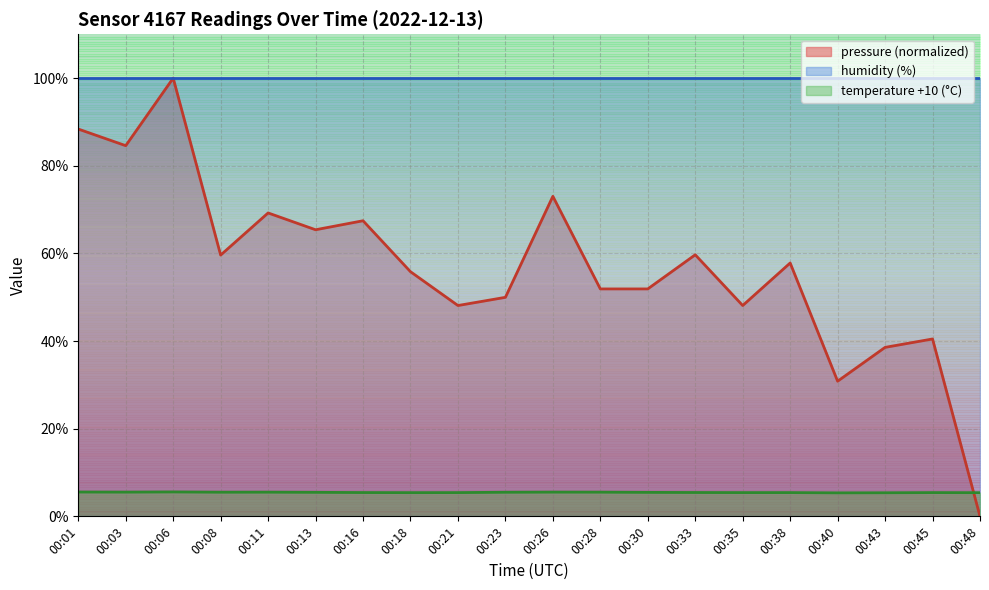

At which category does pressure reach its first local peak?

00:06